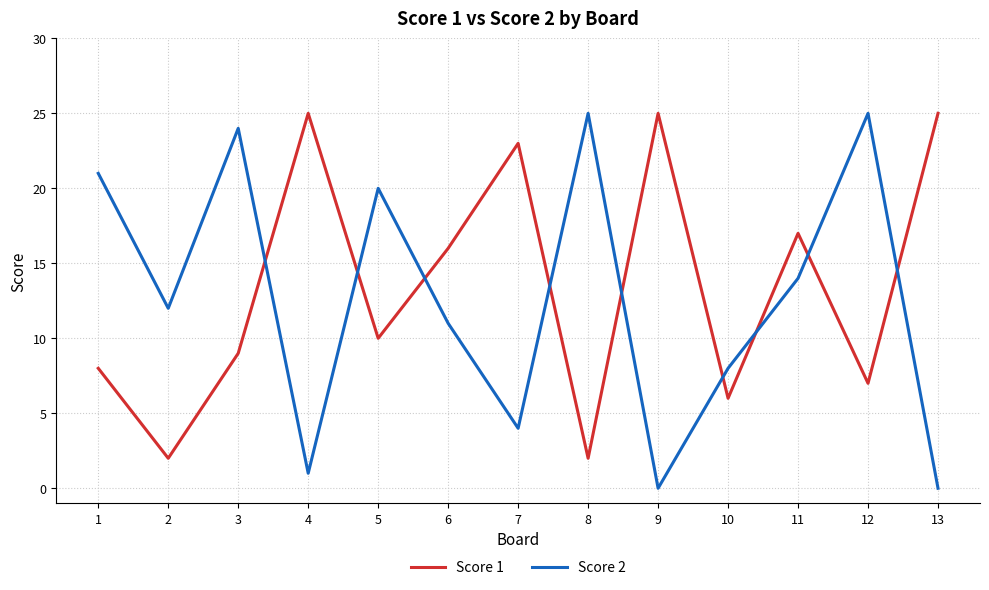

What is the sum of the Score 1 values at 1 and 5?

18